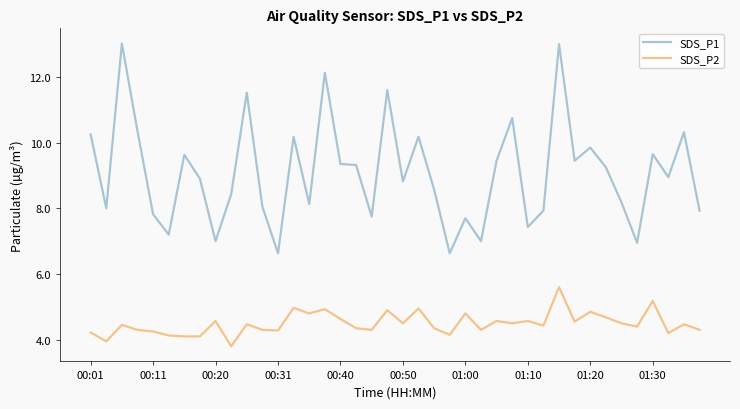

Which series has the widest spread of values?

SDS_P1